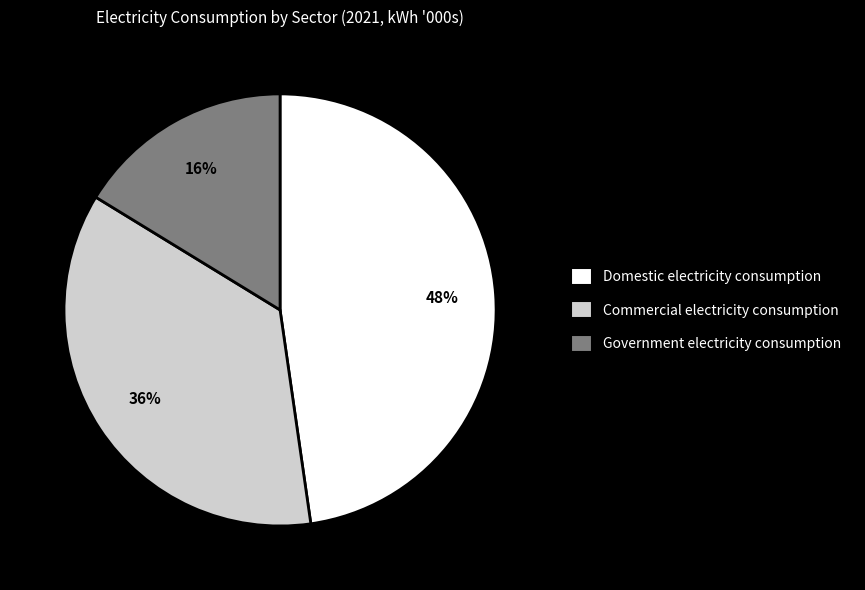

Is it true that Commercial electricity consumption is 36% of the pie?

True